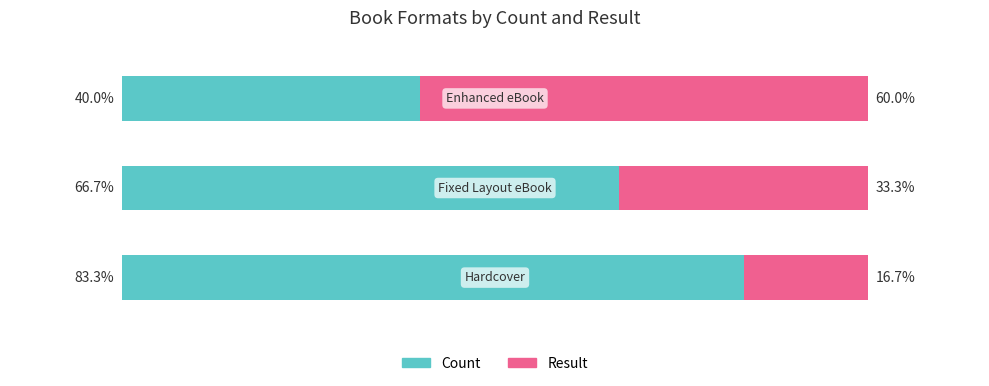

What are all the series names shown in the legend?

Count, Result